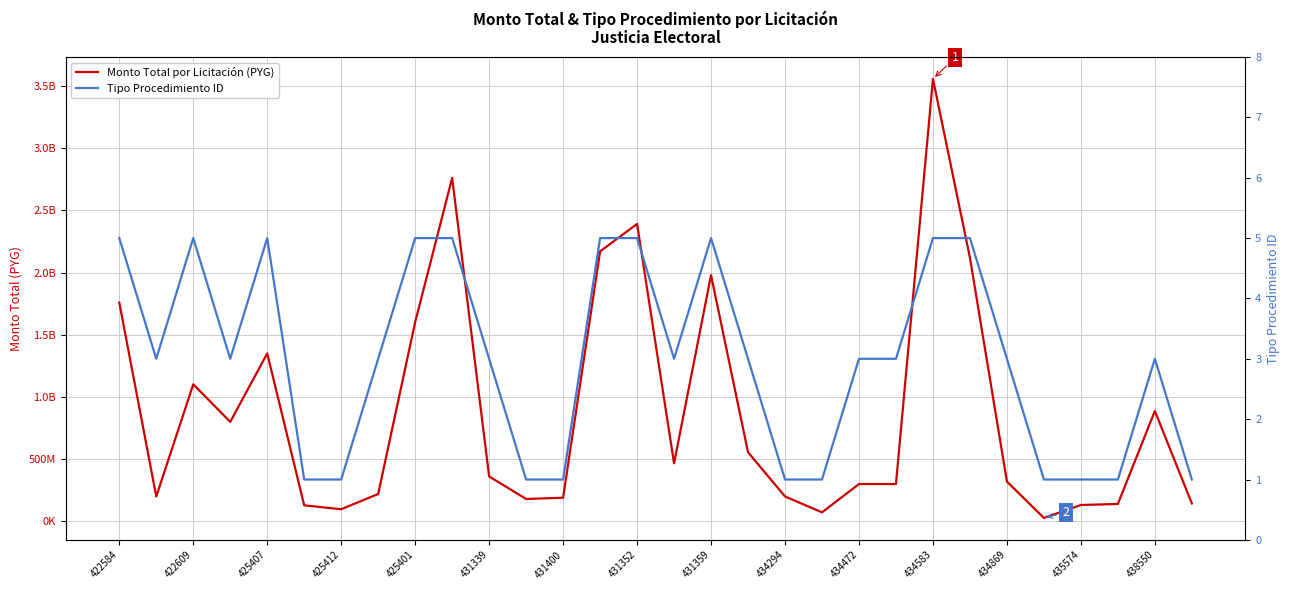

Does the chart display data point markers on the line(s)?

No